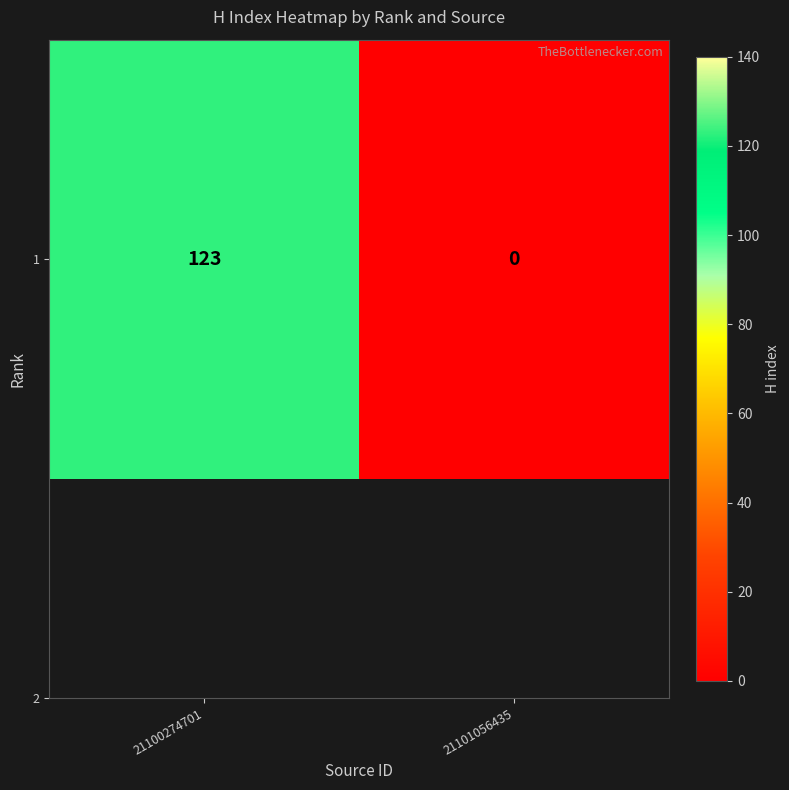

Between 21101056435 and 21100274701, which is larger?

21100274701